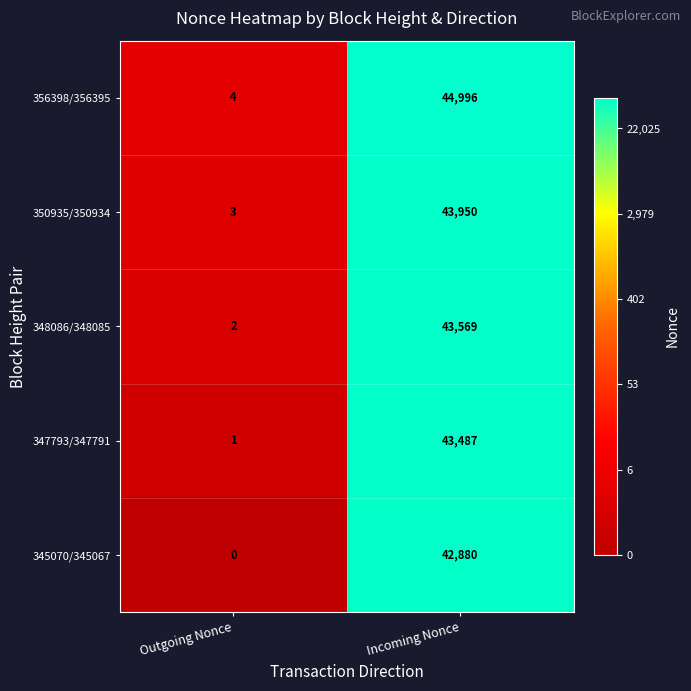

The value of 348086/348085 at Outgoing Nonce is 3. True or false?

False